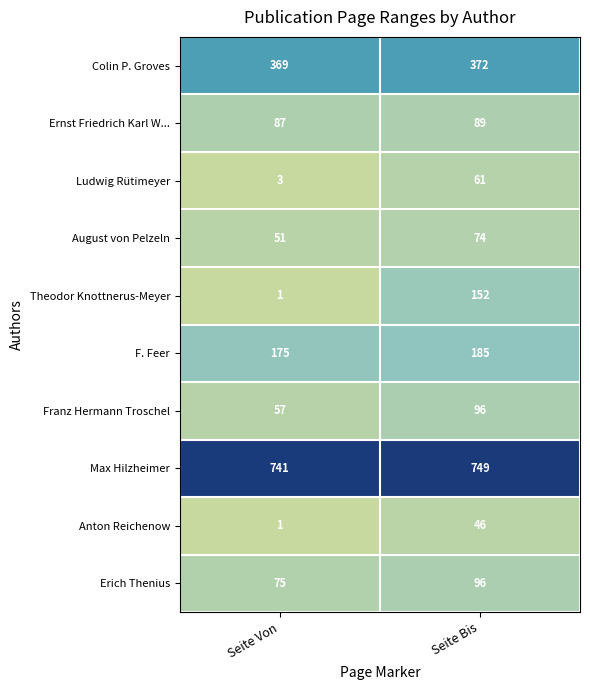

Reading right to left, list all the values displayed in this chart.

Colin P. Groves: 372	369
Ernst Friedrich Karl W...: 89	87
Ludwig Rütimeyer: 61	3
August von Pelzeln: 74	51
Theodor Knottnerus-Meyer: 152	1
F. Feer: 185	175
Franz Hermann Troschel: 96	57
Max Hilzheimer: 749	741
Anton Reichenow: 46	1
Erich Thenius: 96	75